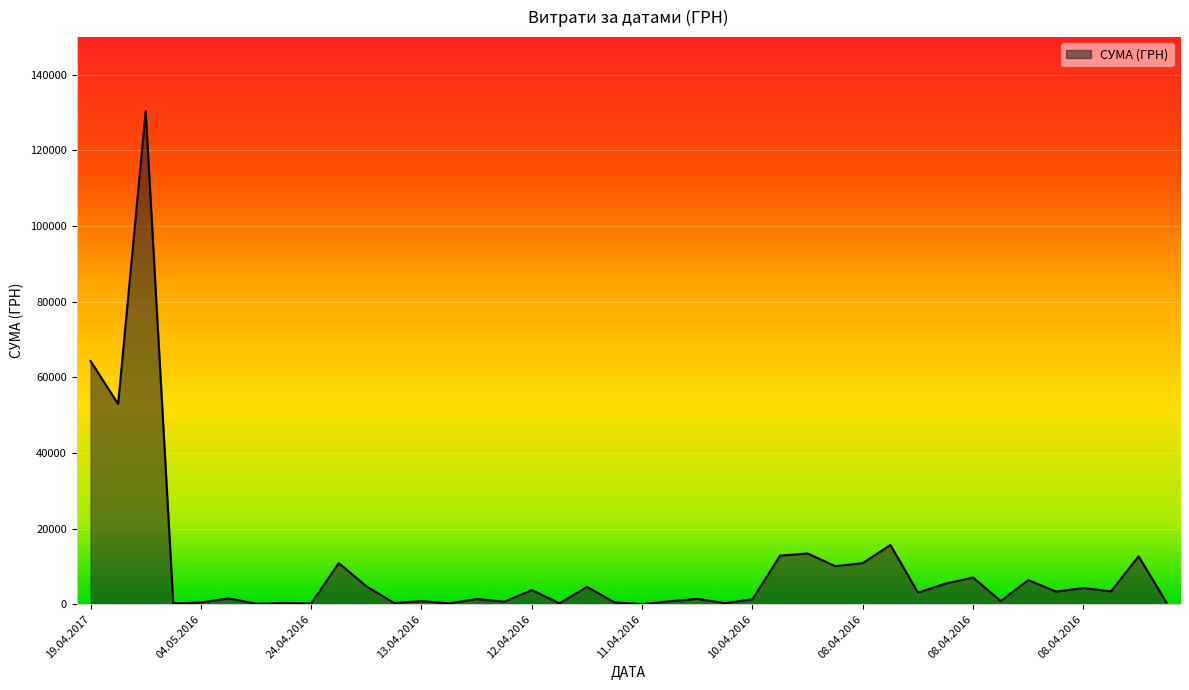

Does the chart have visible grid lines?

Yes